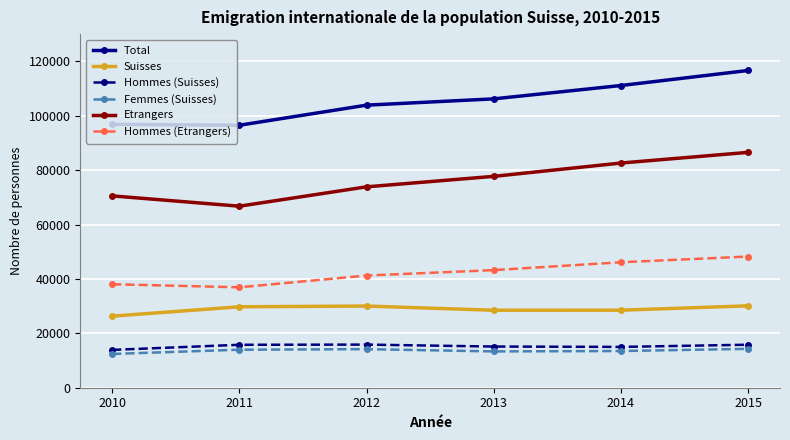

What is the value of the Etrangers point at the 3rd from the left?

73855